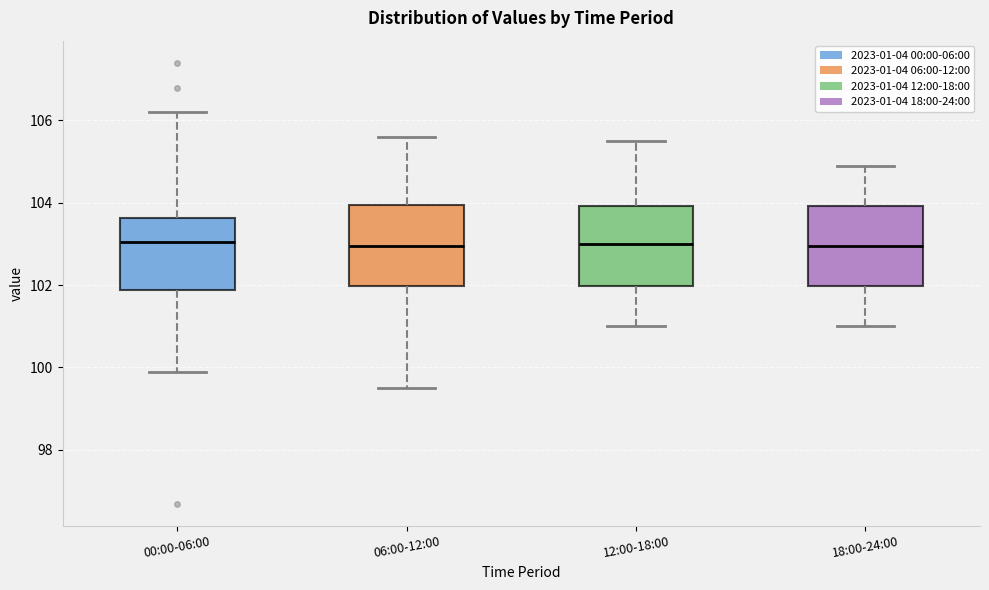

Reading left to right, transcribe this box plot: for each box, give where its median line is, the range the box spans, and where its two whiskers end, as read against the y-axis. The values are not printed on the chart, so give them approximately, as read against the axis.

00:00-06:00: median 103.0, box 101.8 to 103.6, whiskers 99.8 to 106.2
06:00-12:00: median 103.0, box 102.0 to 104.0, whiskers 99.6 to 105.6
12:00-18:00: median 103.0, box 102.0 to 104.0, whiskers 101.0 to 105.6
18:00-24:00: median 103.0, box 102.0 to 104.0, whiskers 101.0 to 105.0